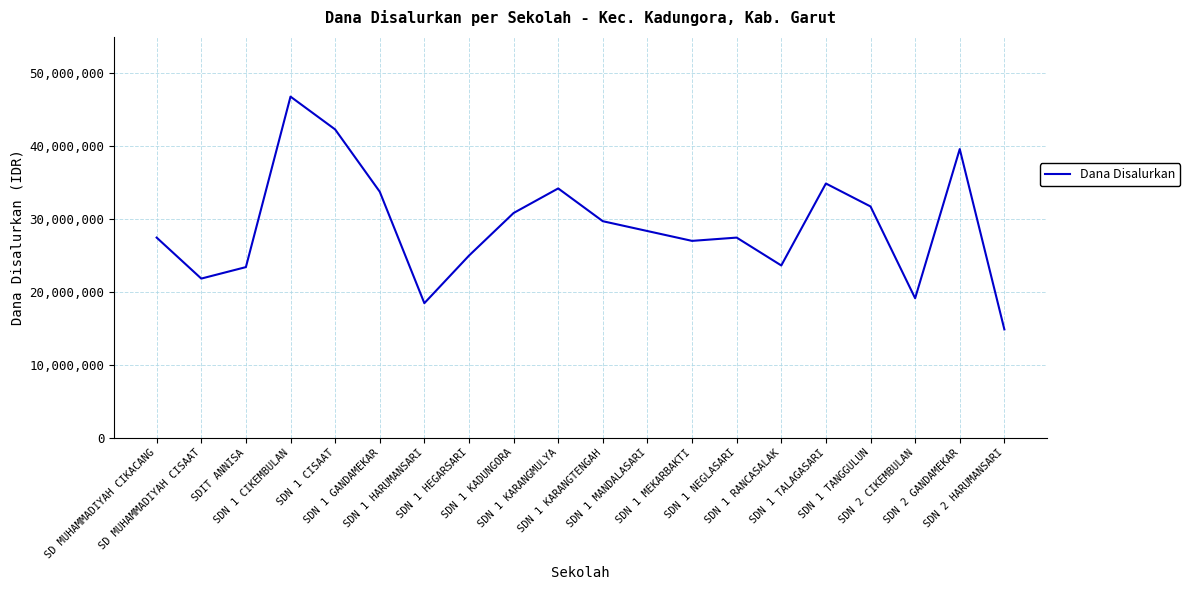

Is it true that the value at SD MUHAMMADIYAH CIKACANG is 27450000?

True